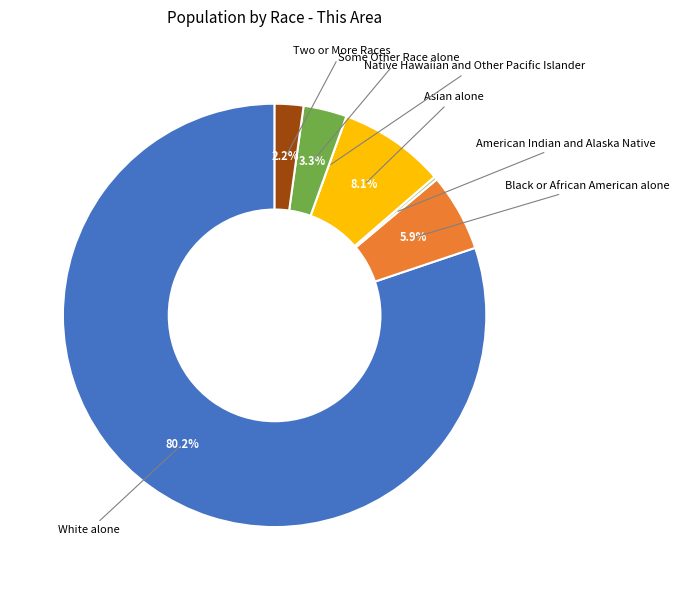

Is there a majority slice in this chart?

Yes